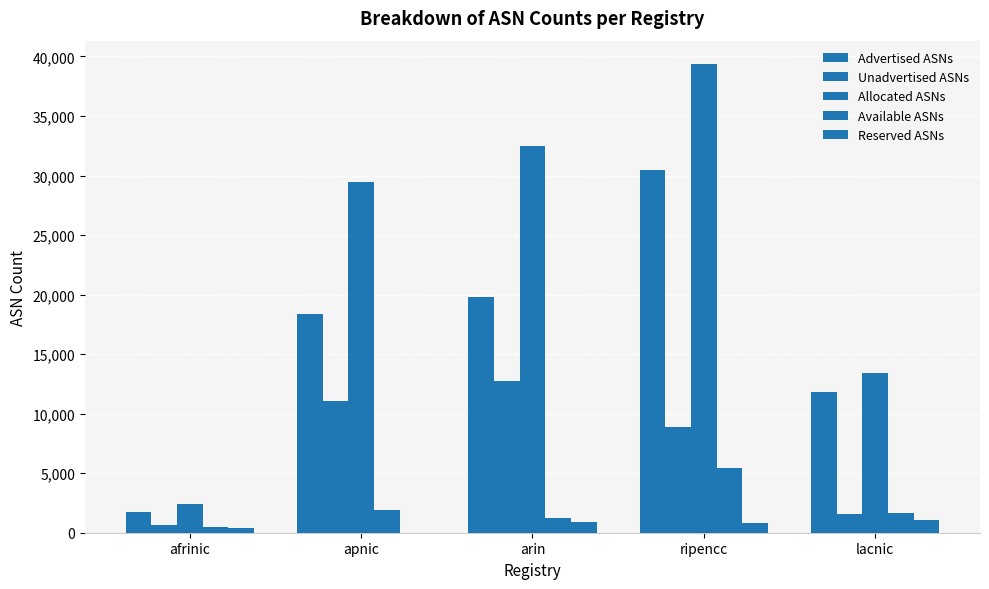

What is the approximate value of Available ASNs at afrinic?

487